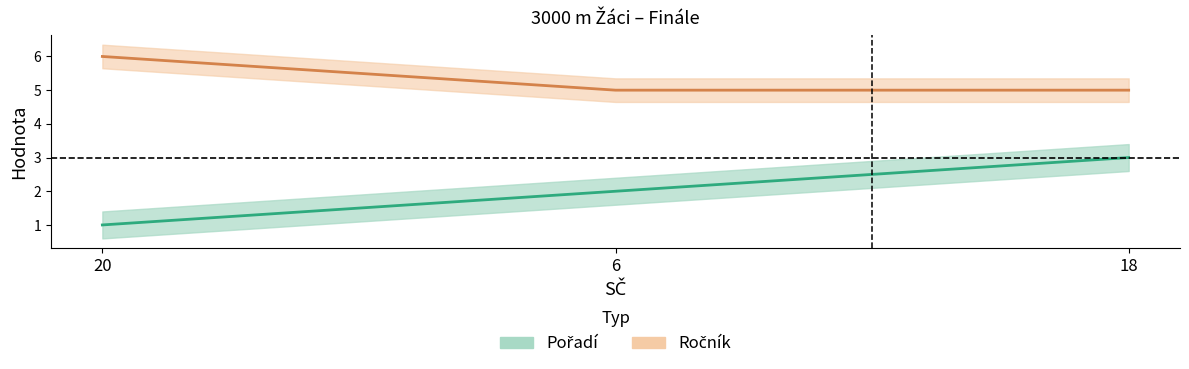

What is the difference between the highest and lowest values at 20?

5